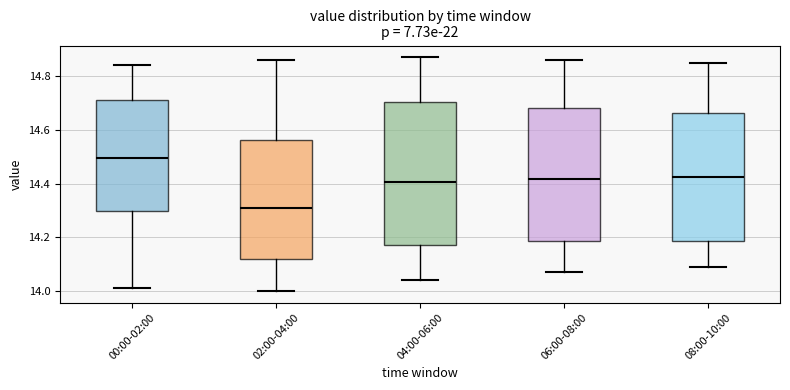

Which box's median line is the highest?

00:00-02:00